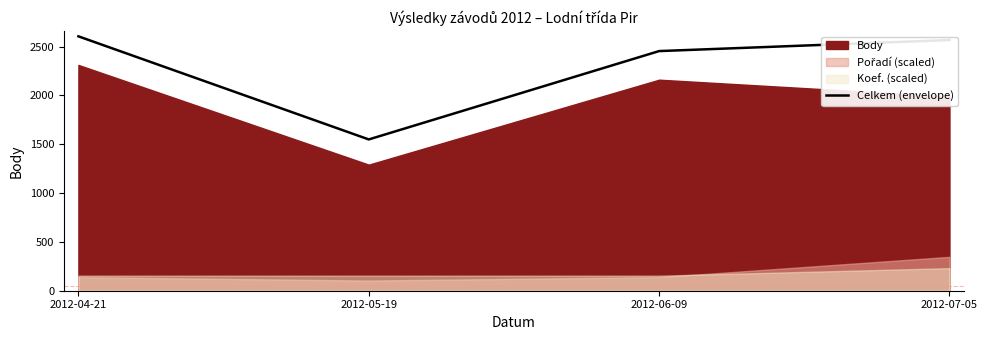

Which has a higher value, 2012-07-05 or 2012-06-09?

2012-07-05